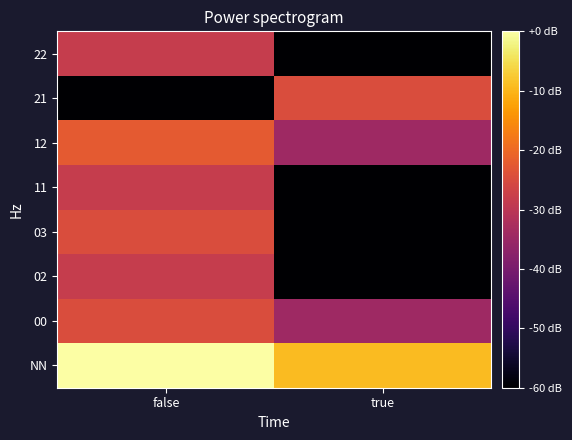

Reading left to right, extract all data points from this chart.

NN: false=0.0	true=-9.2
00: false=-24.8	true=-34.3
02: false=-28.3	true=-94.3
03: false=-24.8	true=-94.3
11: false=-28.3	true=-94.3
12: false=-22.3	true=-34.3
21: false=-94.3	true=-24.8
22: false=-28.3	true=-94.3